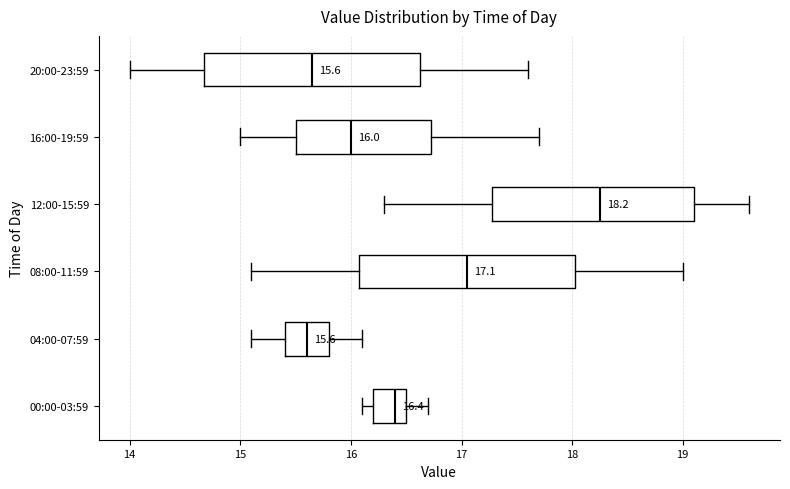

Which box has the furthest to the right median line?

12:00-15:59